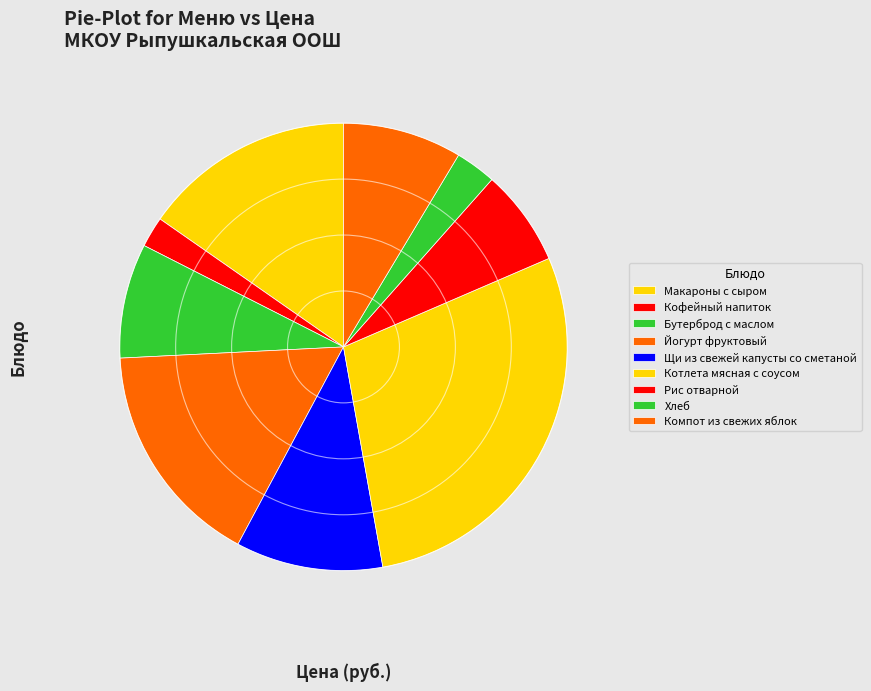

Rank the categories by value from highest to lowest.

Котлета мясная с соусом, Йогурт фруктовый, Макароны с сыром, Щи из свежей капусты со сметаной, Компот из свежих яблок, Бутерброд с маслом, Рис отварной, Хлеб, Кофейный напиток